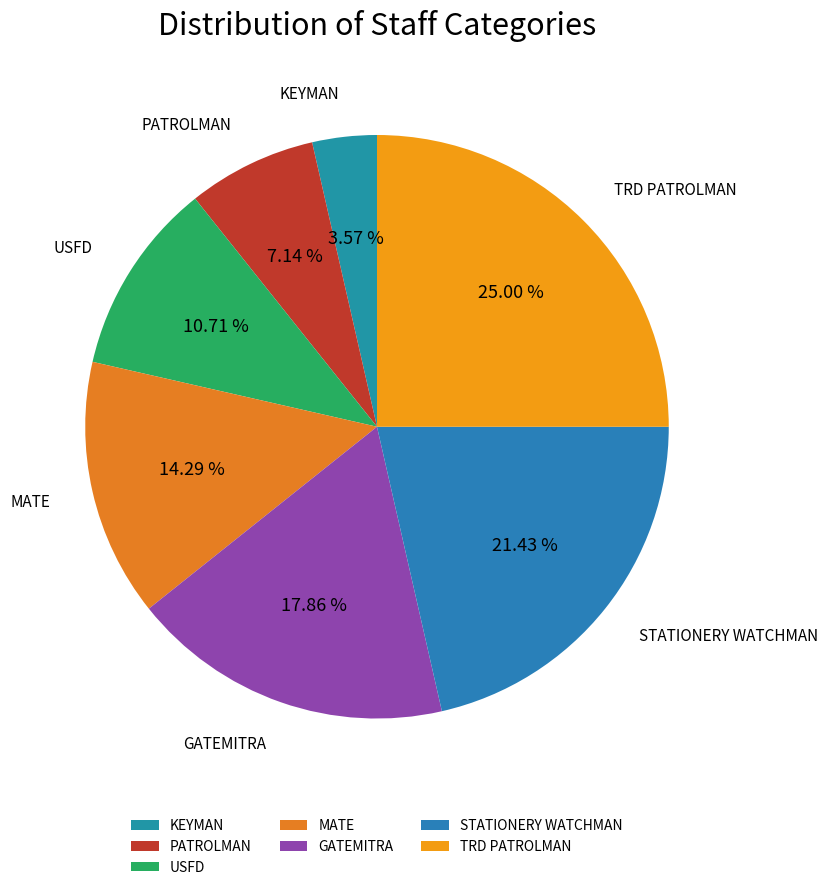

Is there any slice that represents more than half of the pie?

No